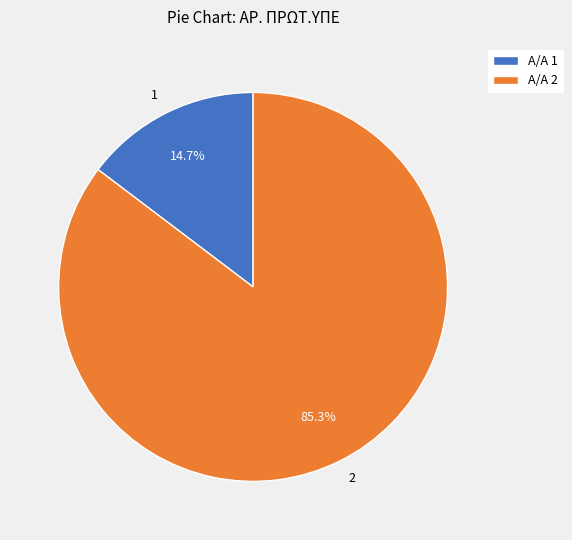

What is the ratio of the value at 1 to the value at 2?

0.2